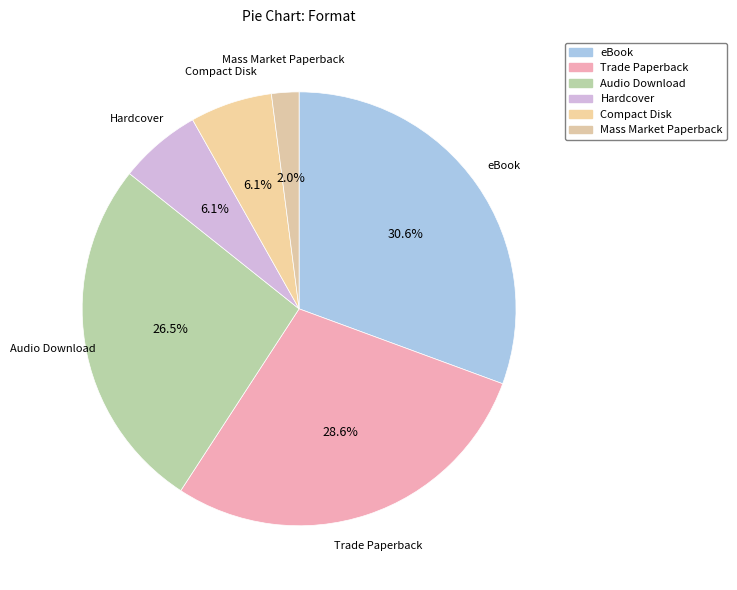

How many segments does this pie chart have?

6